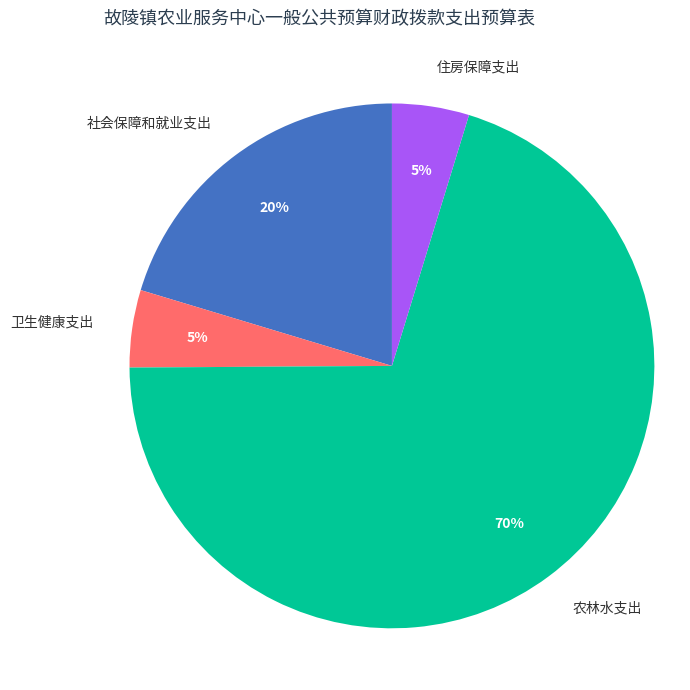

Is the sum of 住房保障支出 and 社会保障和就业支出 greater than half?

No